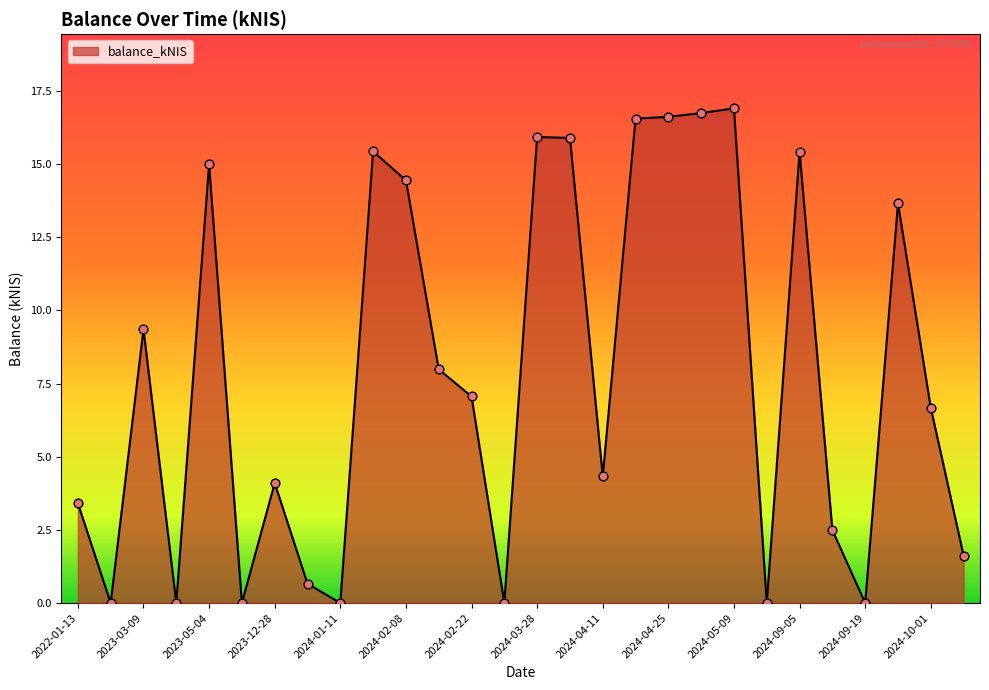

What is the maximum value shown in the chart?

16.9